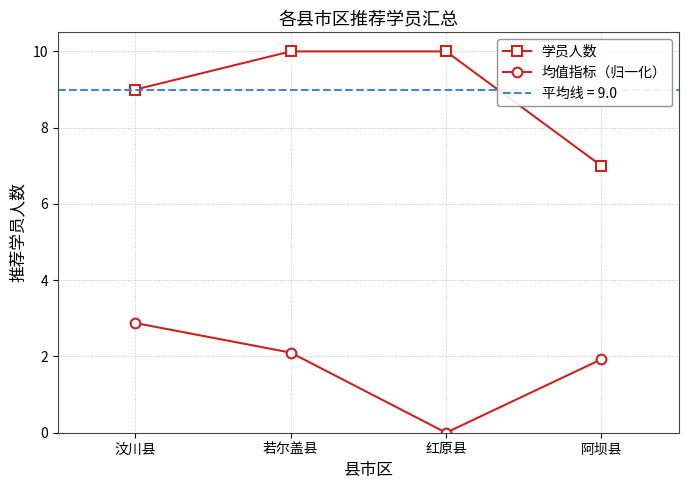

How many data points does each series have?

4